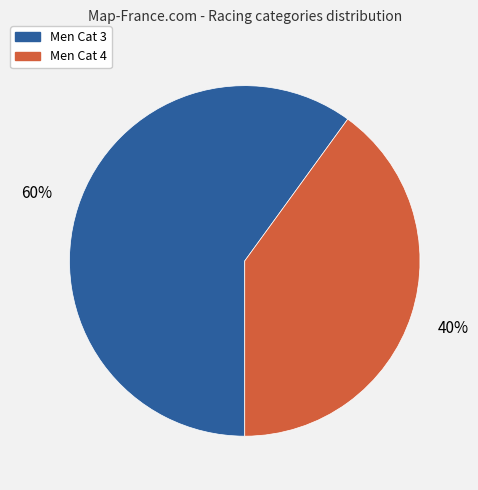

Does any single category account for the majority?

Yes